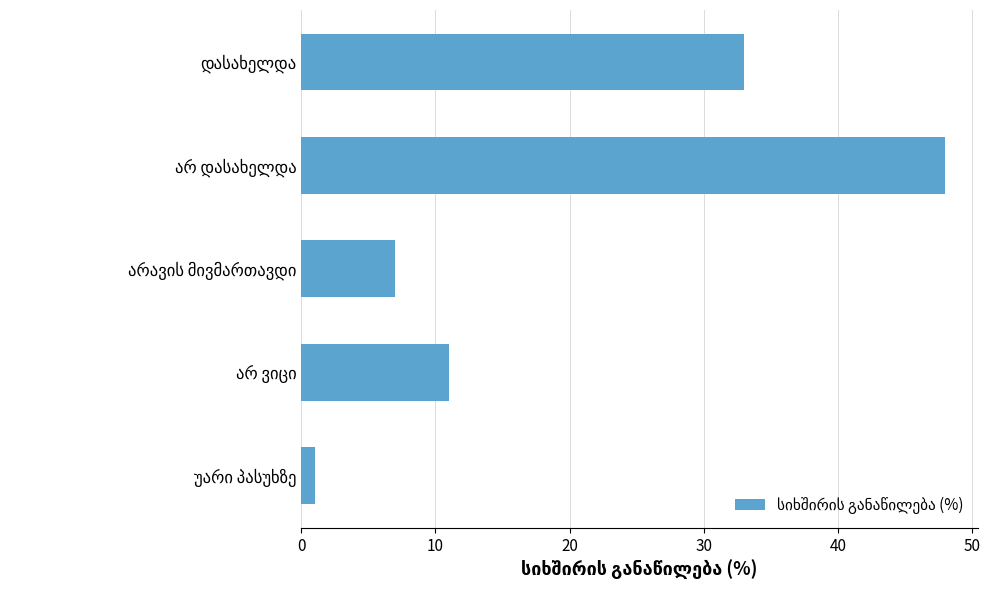

How many bars are there in total?

5